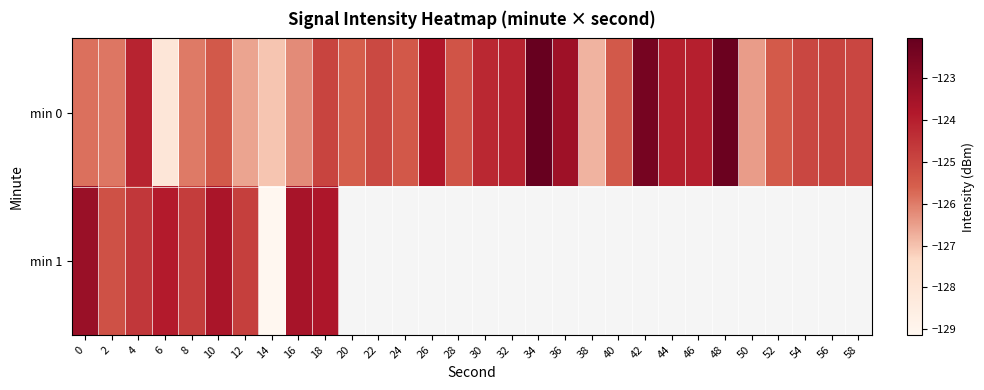

The value of min 0 at 44 is -124.0. True or false?

True